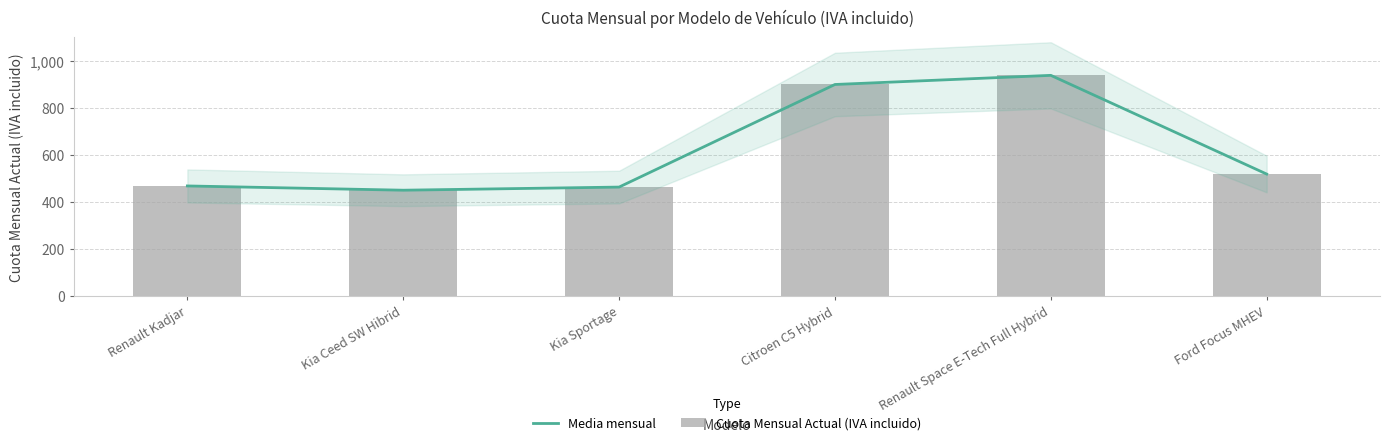

Read the Cuota Mensual Actual (IVA incluido) value at Kia Sportage.

463.4